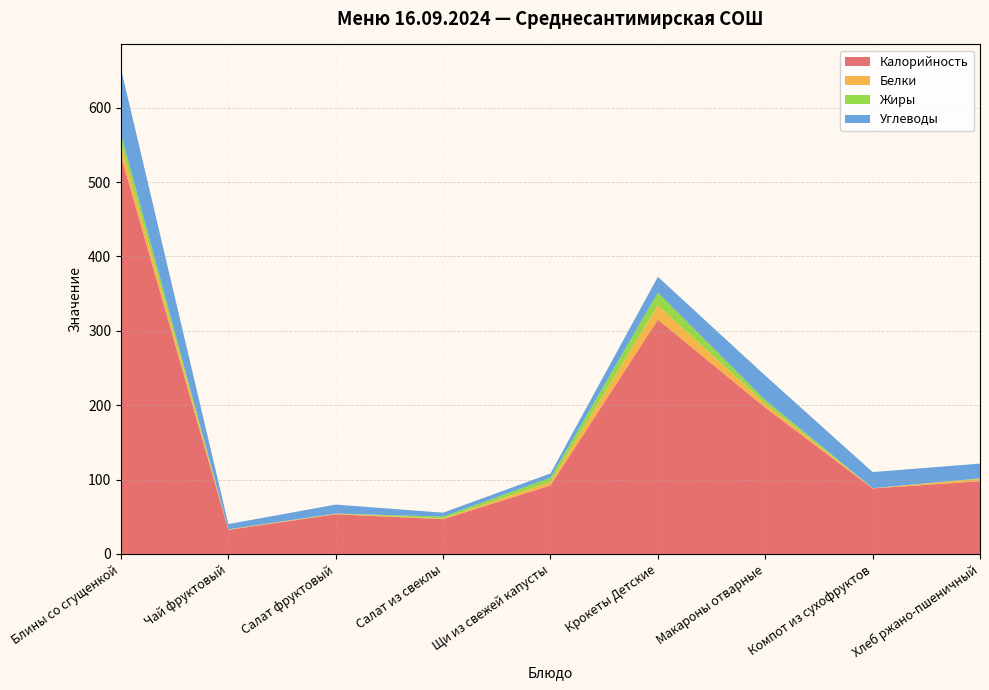

Reading left to right, extract all data points from this chart.

Калорийность: 535.5	32.4	53.4	46.8	92.2	315.1	196.8	88.1	97.8
Белки: 15.6	0.6	0.7	0.9	4.7	19.3	5.3	0.4	3.3
Жиры: 13.7	0.2	0.3	2.5	5.6	16.9	4.9	0.0	0.6
Углеводы: 87.5	7.0	12.0	5.3	5.7	21.3	32.8	21.6	19.8